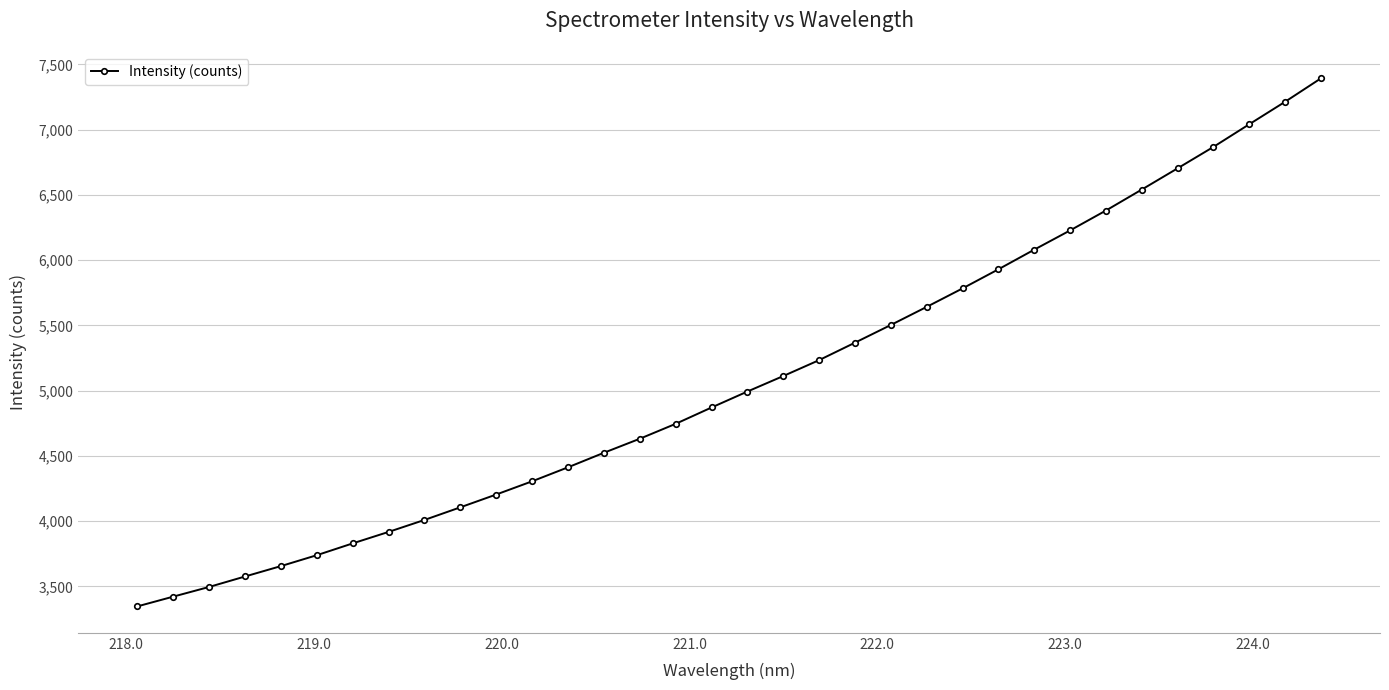

What is the difference between the maximum and second lowest values?

3971.4